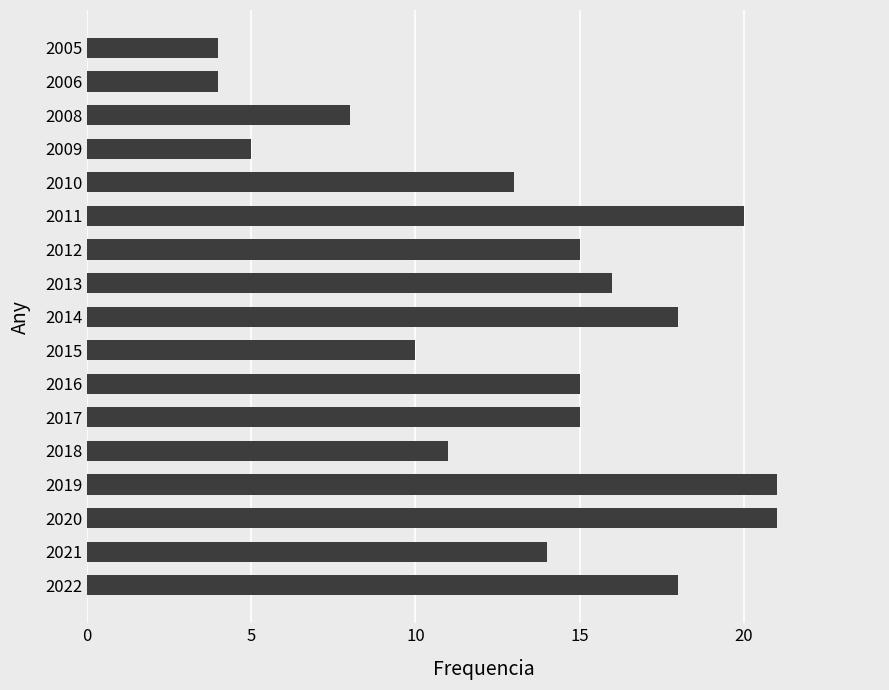

The value at 2006 is 4. True or false?

True